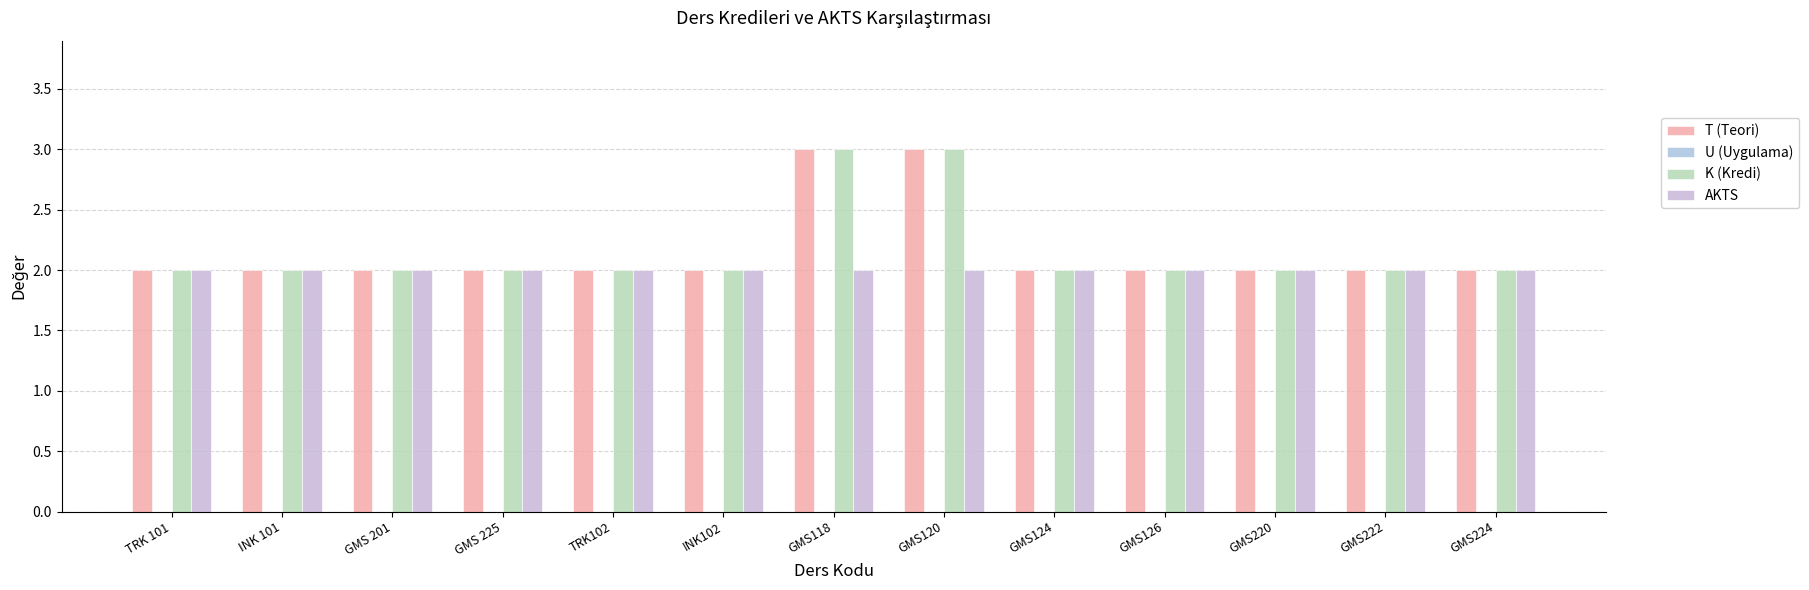

List the series in order of their peak value, lowest first.

U (Uygulama), AKTS, T (Teori), K (Kredi)